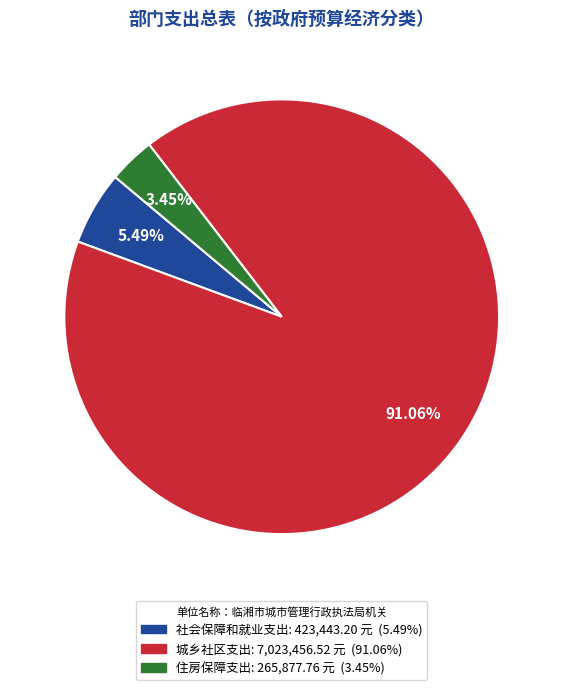

What is the smallest slice in the pie chart?

住房保障支出